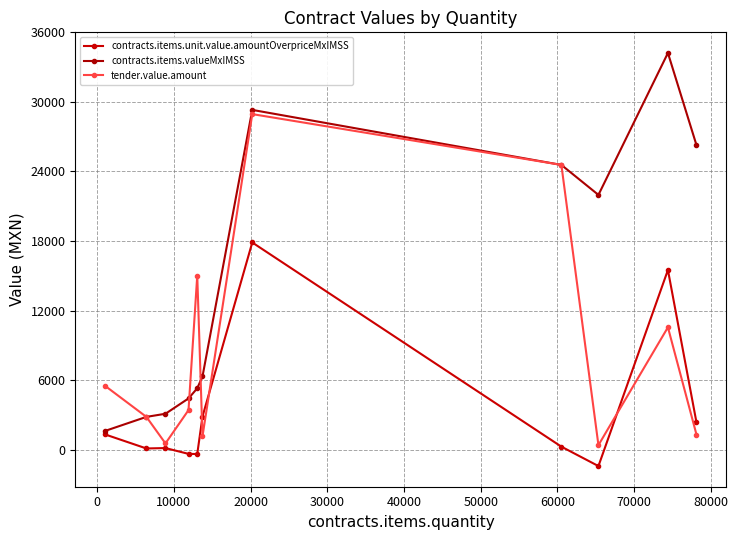

What is the sum of all contracts.items.unit.value.amountOverpriceMxIMSS values?

38259.5